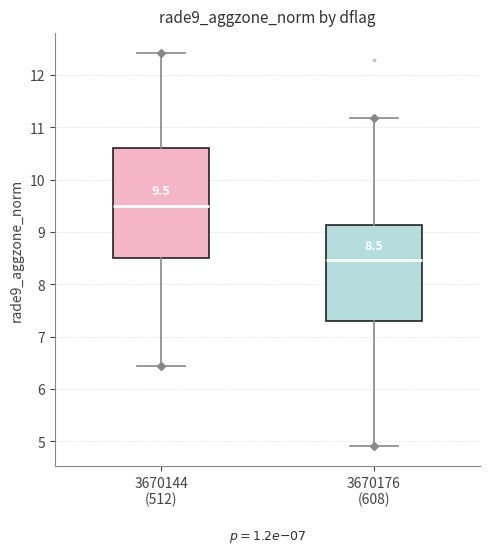

Which box is the tallest, from its lower edge to its upper edge?

3670144 (512)